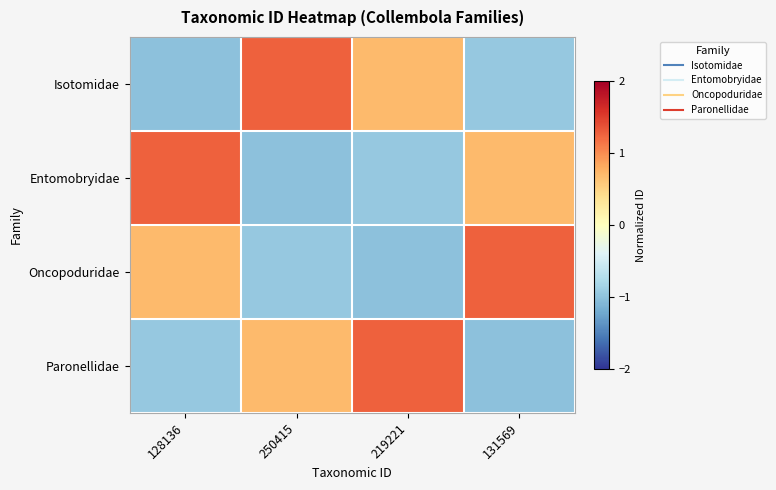

At which category is the sum across all series the highest?

128136